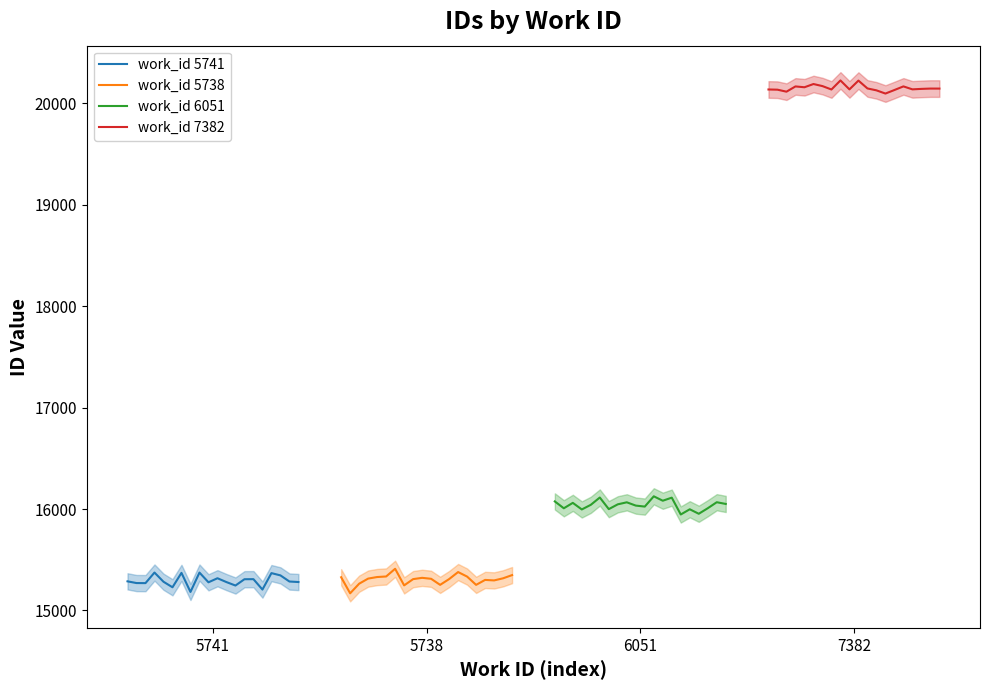

True or false: work_id 5741 has a value of 9723.7 at 9.

False